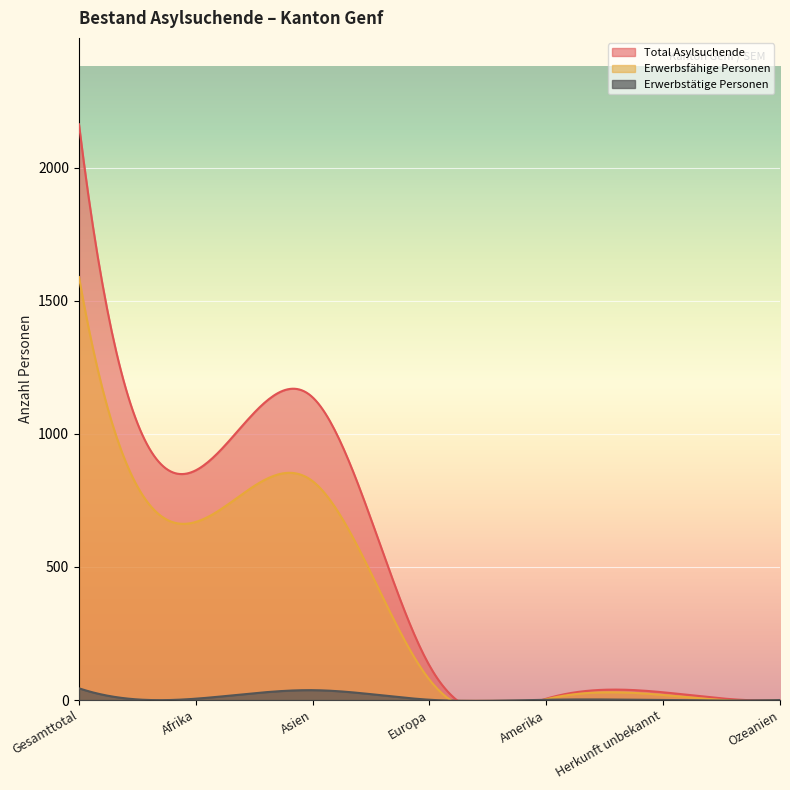

Count the number of categories in the chart.

7